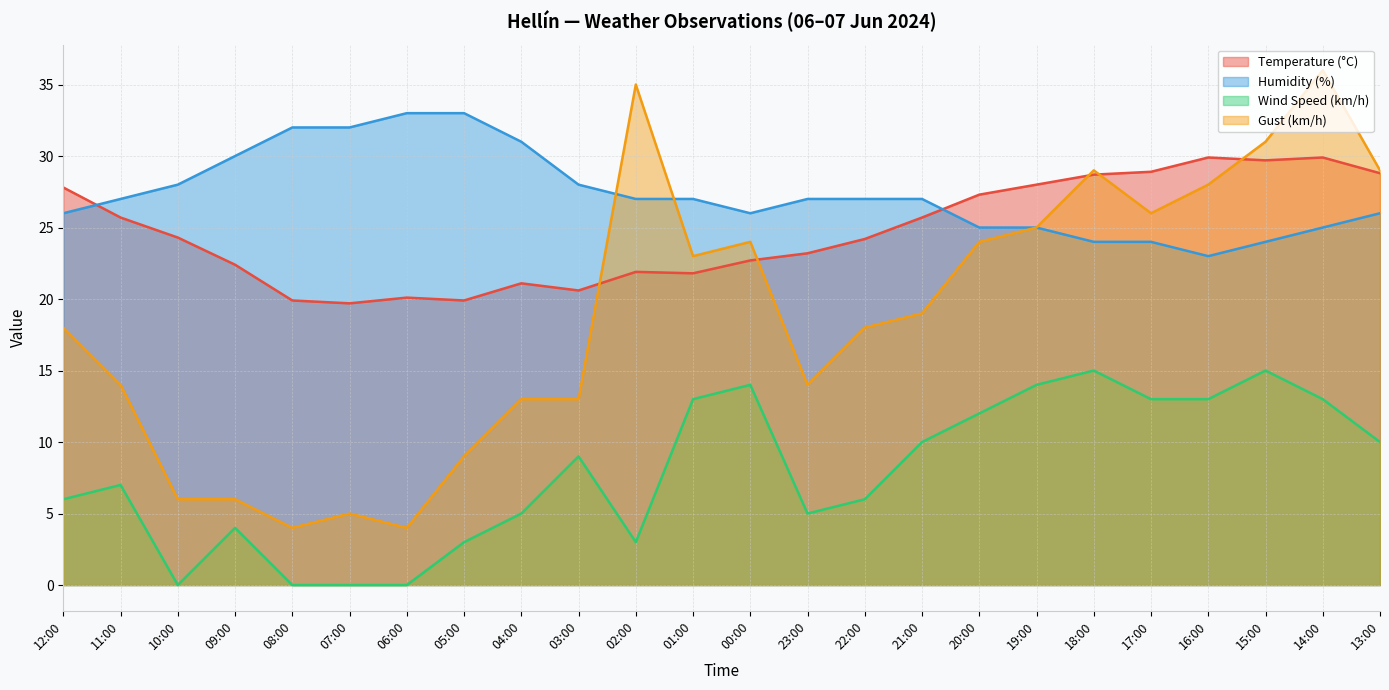

At which label does Humidity (%) reach its peak?

06:00